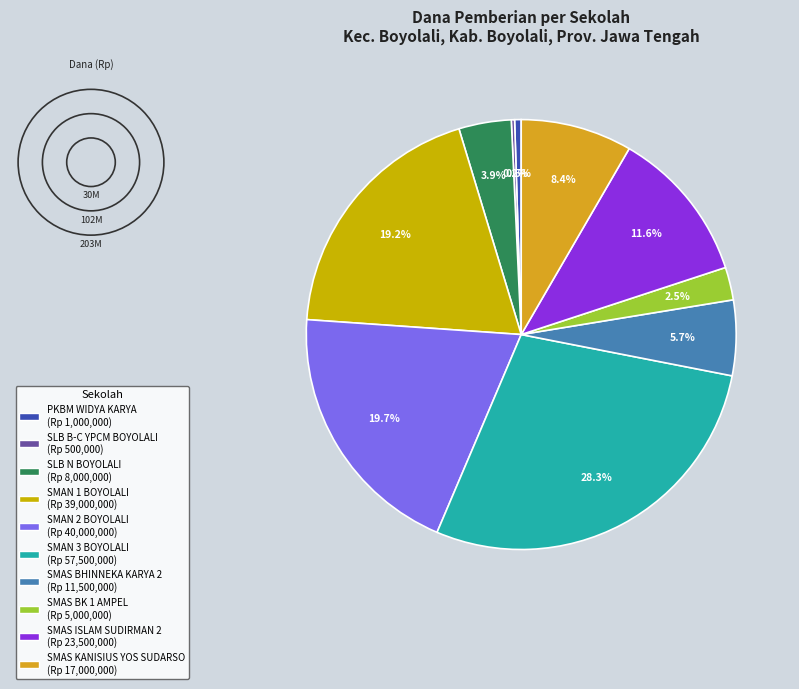

Rank the categories by value from lowest to highest.

SLB B-C YPCM BOYOLALI, PKBM WIDYA KARYA, SMAS BK 1 AMPEL, SLB N BOYOLALI, SMAS BHINNEKA KARYA 2 BOYOLALI, SMAS KANISIUS YOS SUDARSO, SMAS ISLAM SUDIRMAN 2 BOYOLALI, SMAN 1 BOYOLALI, SMAN 2 BOYOLALI, SMAN 3 BOYOLALI